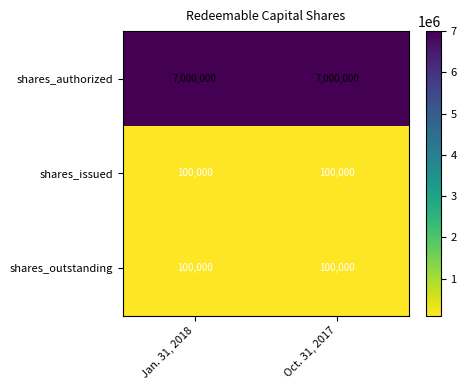

Read the shares_outstanding value at Jan. 31, 2018.

100000